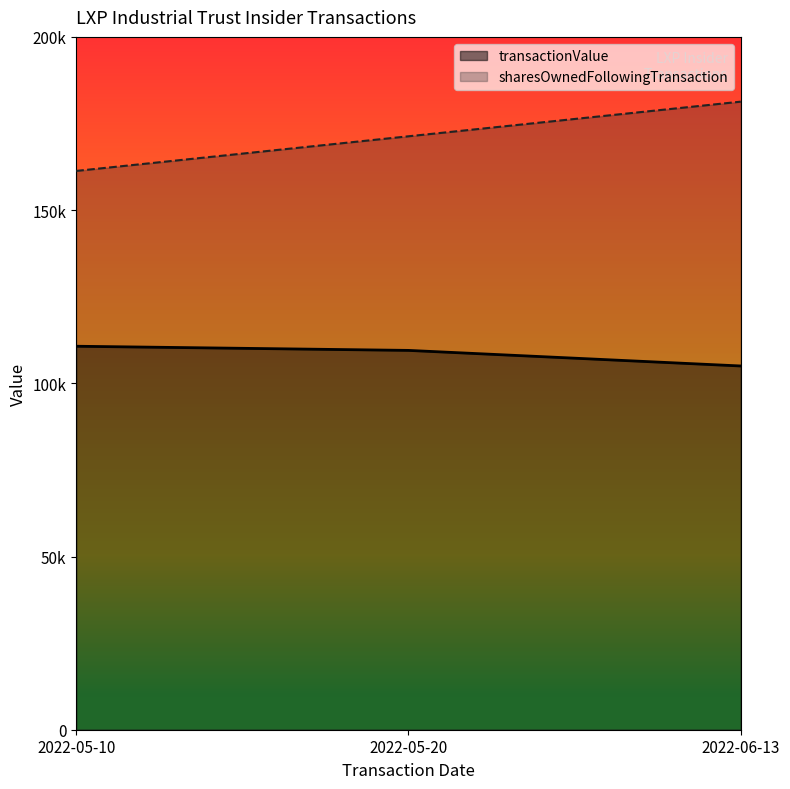

Does the chart display data point markers on the line(s)?

No